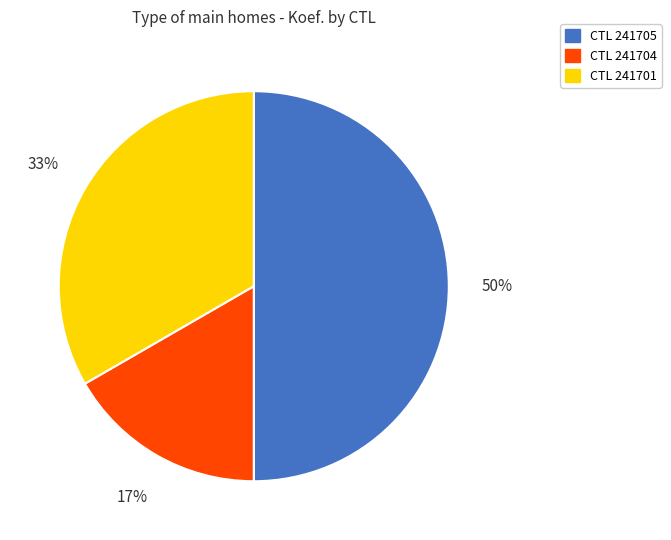

How many slices are in this pie chart?

3